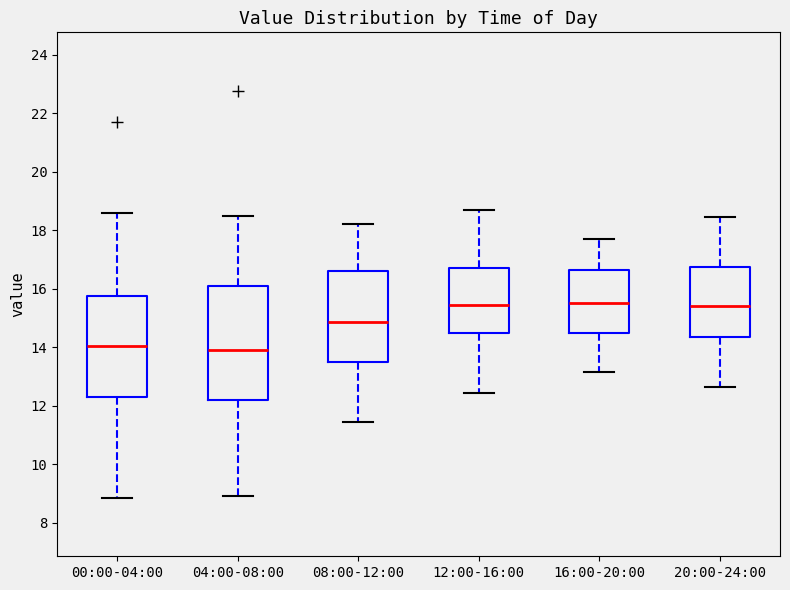

Reading left to right, transcribe this box plot: for each box, give where its median line is, the range the box spans, and where its two whiskers end, as read against the y-axis. The values are not printed on the chart, so give them approximately, as read against the axis.

00:00-04:00: median 14.0, box 12.4 to 15.8, whiskers 8.8 to 18.6
04:00-08:00: median 14.0, box 12.2 to 16.2, whiskers 9.0 to 18.6
08:00-12:00: median 14.8, box 13.6 to 16.6, whiskers 11.4 to 18.2
12:00-16:00: median 15.4, box 14.6 to 16.8, whiskers 12.4 to 18.8
16:00-20:00: median 15.6, box 14.6 to 16.6, whiskers 13.2 to 17.8
20:00-24:00: median 15.4, box 14.4 to 16.8, whiskers 12.6 to 18.4